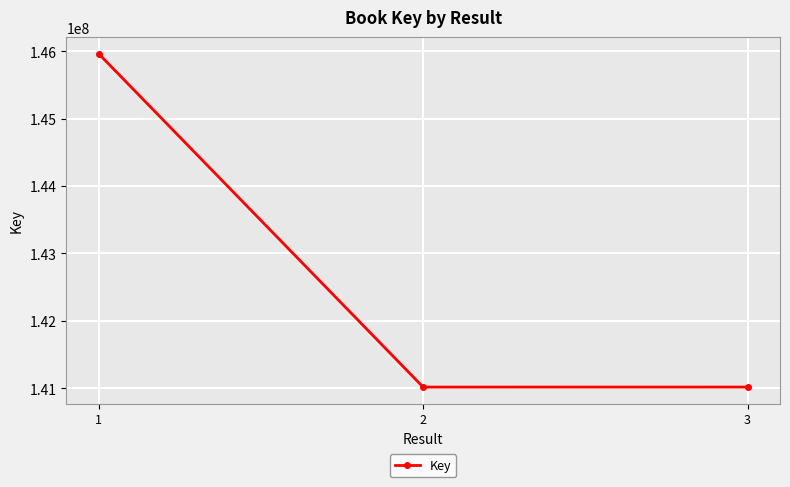

What is the difference between the second highest and minimum values?

429